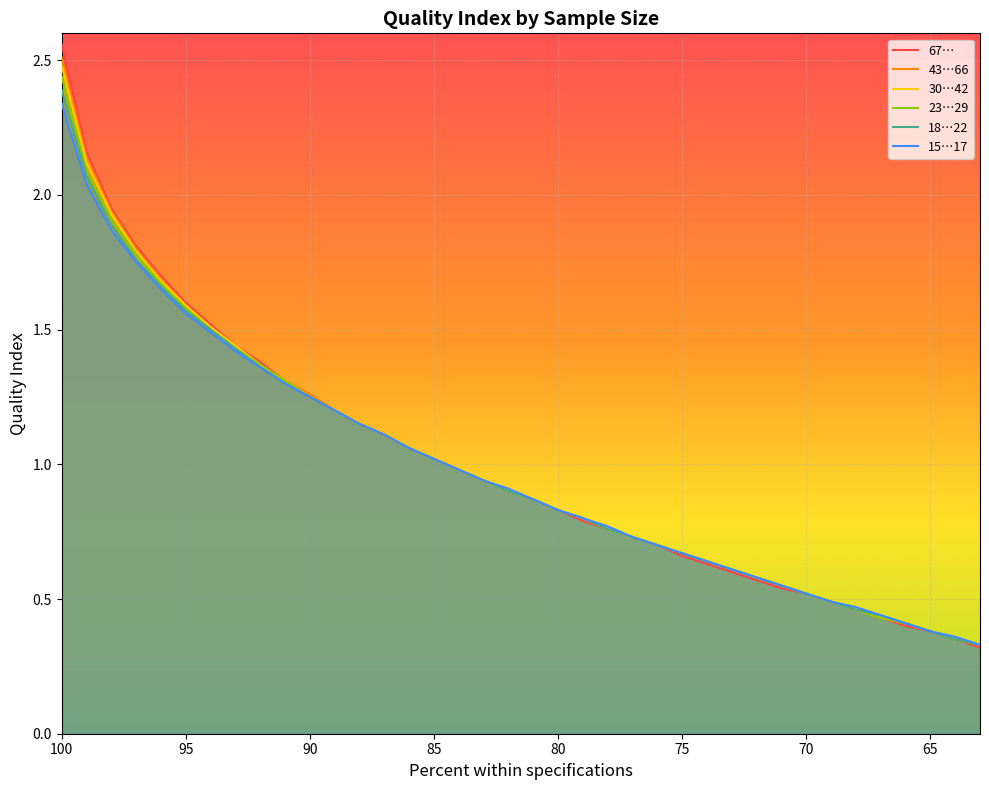

What is the maximum value for 67…?

2.6